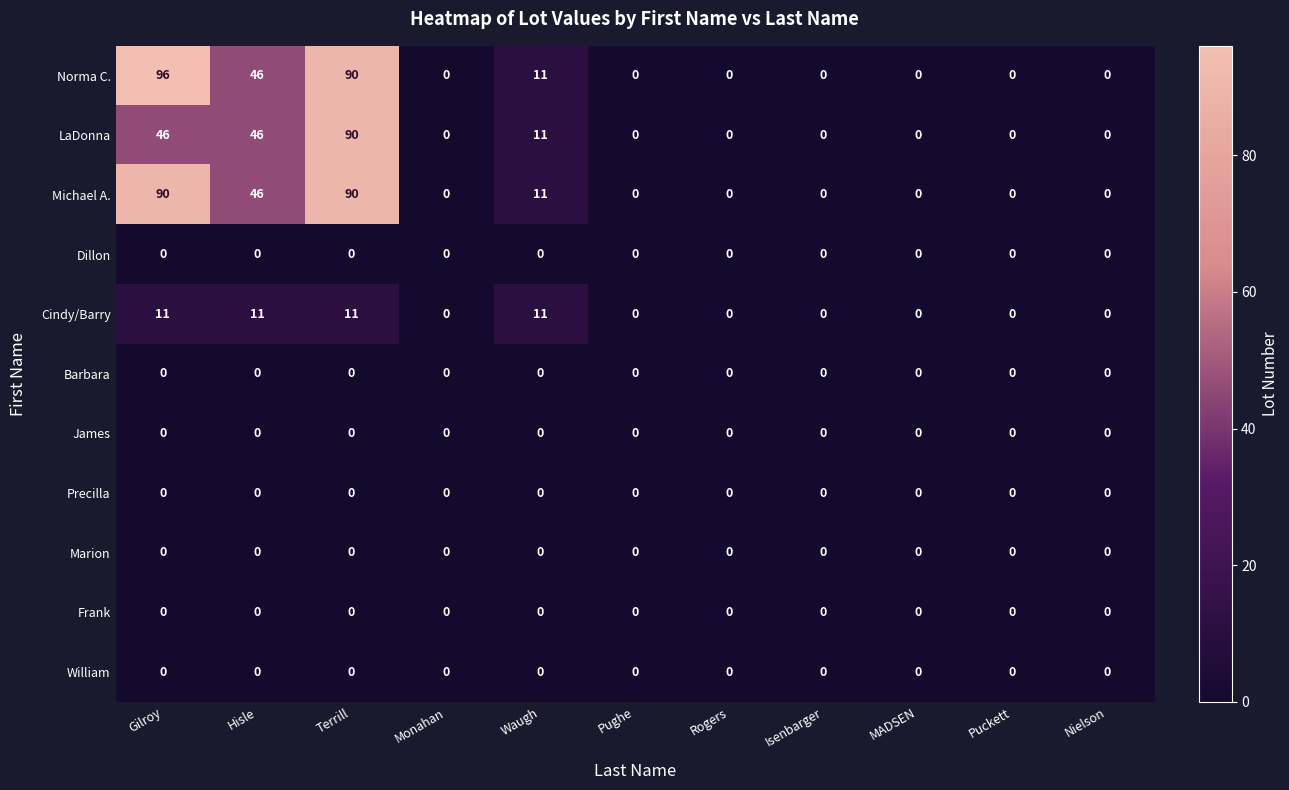

Which series has the largest total across all categories?

Norma C.